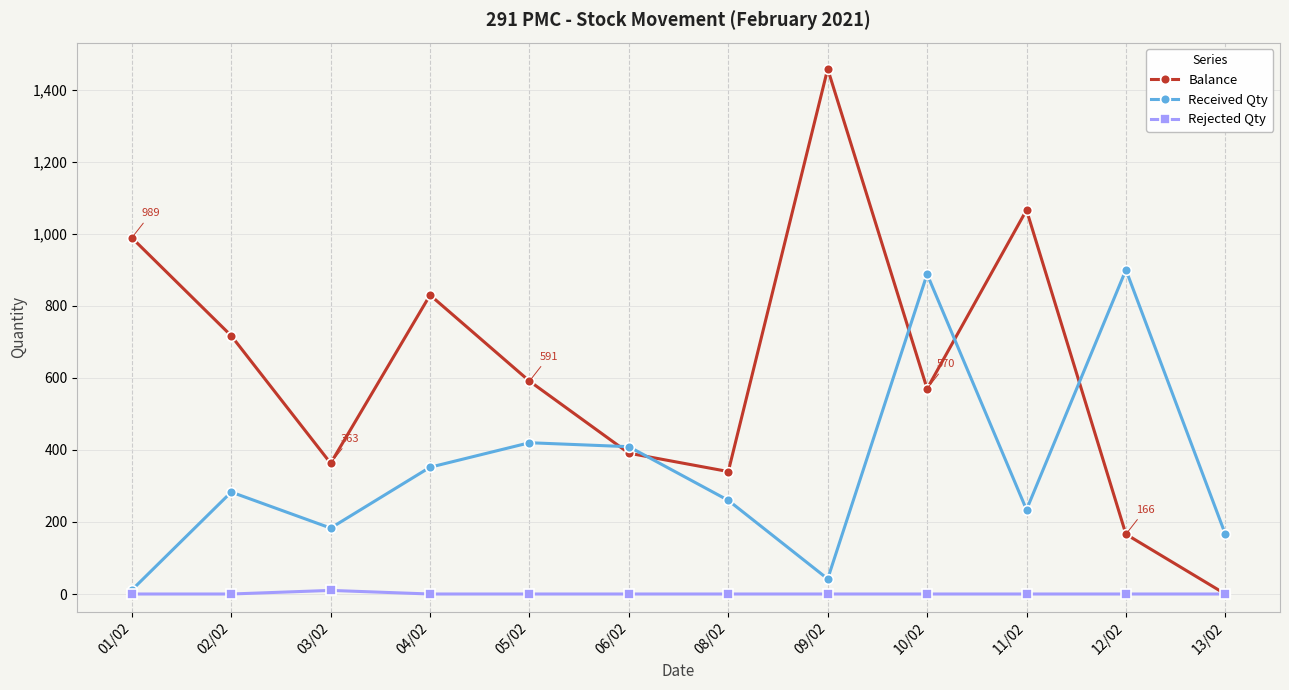

Reading left to right, list all the values displayed in this chart.

Balance: 989	717	363	830	591	391	340	1458	570	1066	166	0
Received Qty: 11	283	183	352	420	409	260	42	888	234	900	166
Rejected Qty: 0	0	10	0	0	0	0	0	0	0	0	0